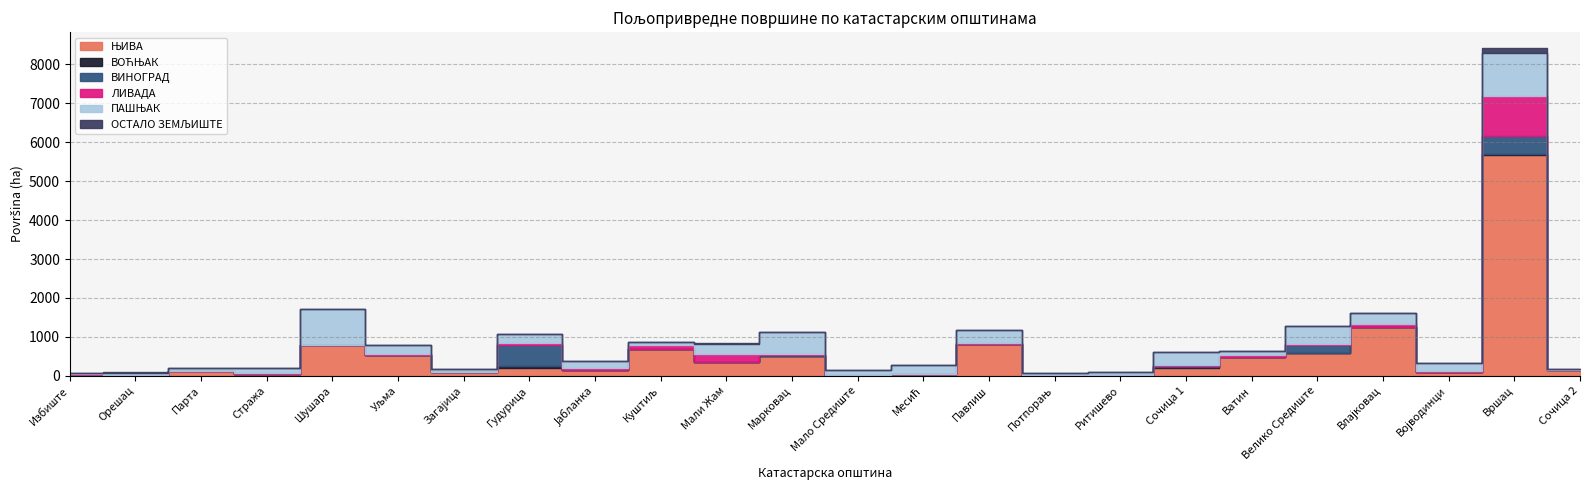

Reading left to right, transcribe all the data shown in this chart.

ЊИВА: Избиште=26.1	Орешац=8.7	Парта=130.0	Стража=43.4	Шушара=789.8	Уљма=521.2	Загајица=99.0	Гудурица=199.1	Јабланка=156.5	Куштиљ=677.6	Мали Жам=357.2	Марковац=495.9	Мало Средиште=2.9	Месић=36.1	Павлиш=810.9	Потпорањ=3.8	Ритишево=13.2	Сочица 1=209.7	Ватин=472.4	Велико Средиште=589.3	Влајковац=1265.3	Војводинци=106.9	Вршац=5679.7	Сочица 2=140.0
ВОЋЊАК: Избиште=5.1	Орешац=0.0	Парта=0.0	Стража=0.0	Шушара=0.0	Уљма=6.2	Загајица=0.5	Гудурица=45.6	Јабланка=0.8	Куштиљ=0.6	Мали Жам=0.0	Марковац=4.6	Мало Средиште=0.0	Месић=0.0	Павлиш=0.1	Потпорањ=0.0	Ритишево=0.0	Сочица 1=9.0	Ватин=0.0	Велико Средиште=0.0	Влајковац=0.0	Војводинци=0.1	Вршац=13.6	Сочица 2=0.0
ВИНОГРАД: Избиште=0.8	Орешац=0.0	Парта=0.0	Стража=0.0	Шушара=6.5	Уљма=0.9	Загајица=0.0	Гудурица=544.7	Јабланка=0.6	Куштиљ=1.0	Мали Жам=0.0	Марковац=37.9	Мало Средиште=15.8	Месић=1.7	Павлиш=0.0	Потпорањ=0.0	Ритишево=0.0	Сочица 1=40.9	Ватин=0.0	Велико Средиште=190.1	Влајковац=0.0	Војводинци=0.1	Вршац=470.2	Сочица 2=0.0
ЛИВАДА: Избиште=1.1	Орешац=22.5	Парта=4.3	Стража=26.5	Шушара=0.0	Уљма=38.7	Загајица=1.8	Гудурица=43.7	Јабланка=33.9	Куштиљ=104.4	Мали Жам=206.9	Марковац=24.3	Мало Средиште=0.0	Месић=3.1	Павлиш=31.3	Потпорањ=7.6	Ритишево=1.6	Сочица 1=5.5	Ватин=65.3	Велико Средиште=37.7	Влајковац=69.5	Војводинци=19.5	Вршац=1024.9	Сочица 2=0.6
ПАШЊАК: Избиште=47.2	Орешац=51.8	Парта=57.5	Стража=141.2	Шушара=926.9	Уљма=213.2	Загајица=80.7	Гудурица=227.9	Јабланка=199.5	Куштиљ=92.9	Мали Жам=243.2	Марковац=560.6	Мало Средиште=134.5	Месић=225.9	Павлиш=330.6	Потпорањ=70.7	Ритишево=84.1	Сочица 1=343.4	Ватин=95.3	Велико Средиште=454.5	Влајковац=273.8	Војводинци=206.8	Вршац=1101.9	Сочица 2=22.0
ОСТАЛО ЗЕМЉИШТЕ: Избиште=0.0	Орешац=17.7	Парта=0.0	Стража=0.0	Шушара=0.0	Уљма=0.0	Загајица=0.9	Гудурица=0.0	Јабланка=0.0	Куштиљ=0.0	Мали Жам=37.7	Марковац=0.0	Мало Средиште=0.0	Месић=0.0	Павлиш=6.2	Потпорањ=0.0	Ритишево=0.0	Сочица 1=0.0	Ватин=0.0	Велико Средиште=0.0	Влајковац=0.0	Војводинци=0.5	Вршац=119.2	Сочица 2=0.0